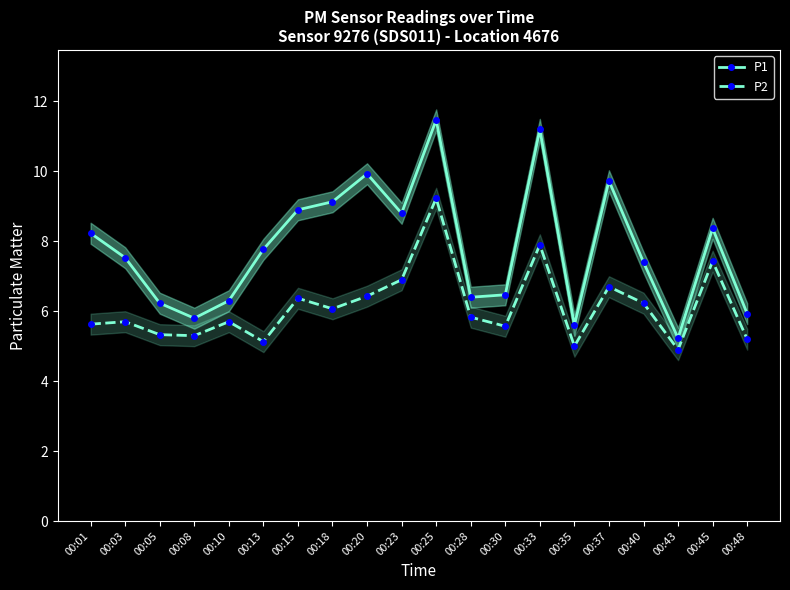

What is the total value across all series at 00:28?

12.2